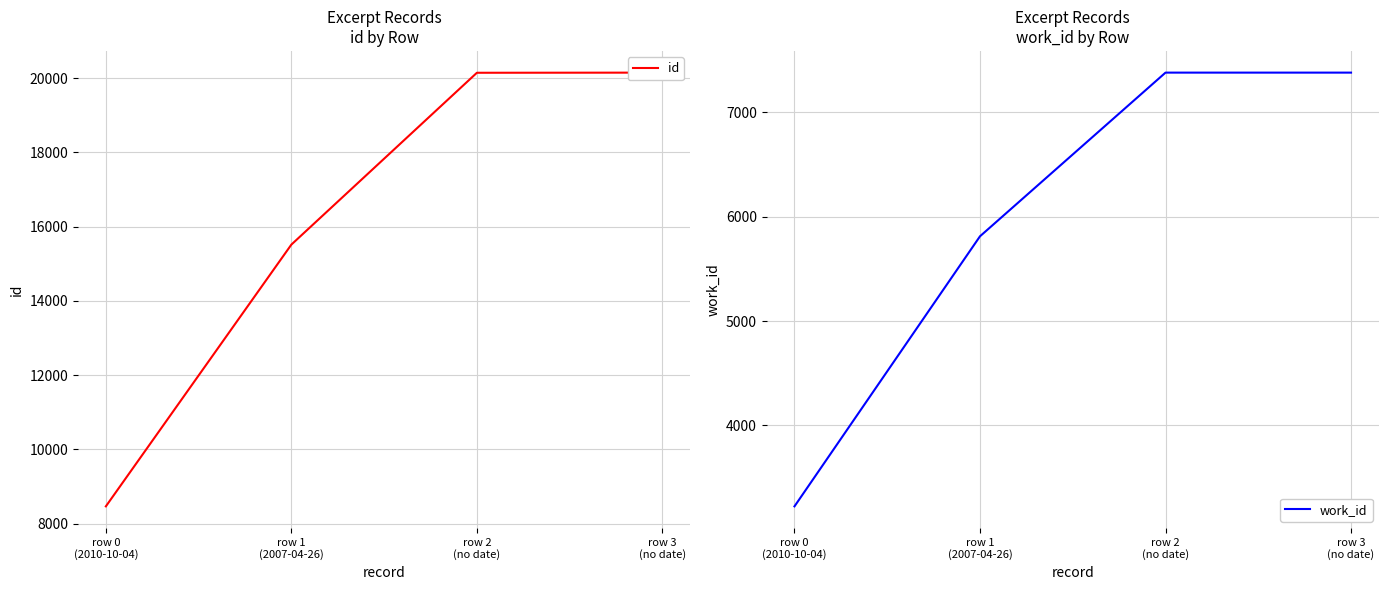

The id series shows 27102 at row 3
(no date). True or false?

False